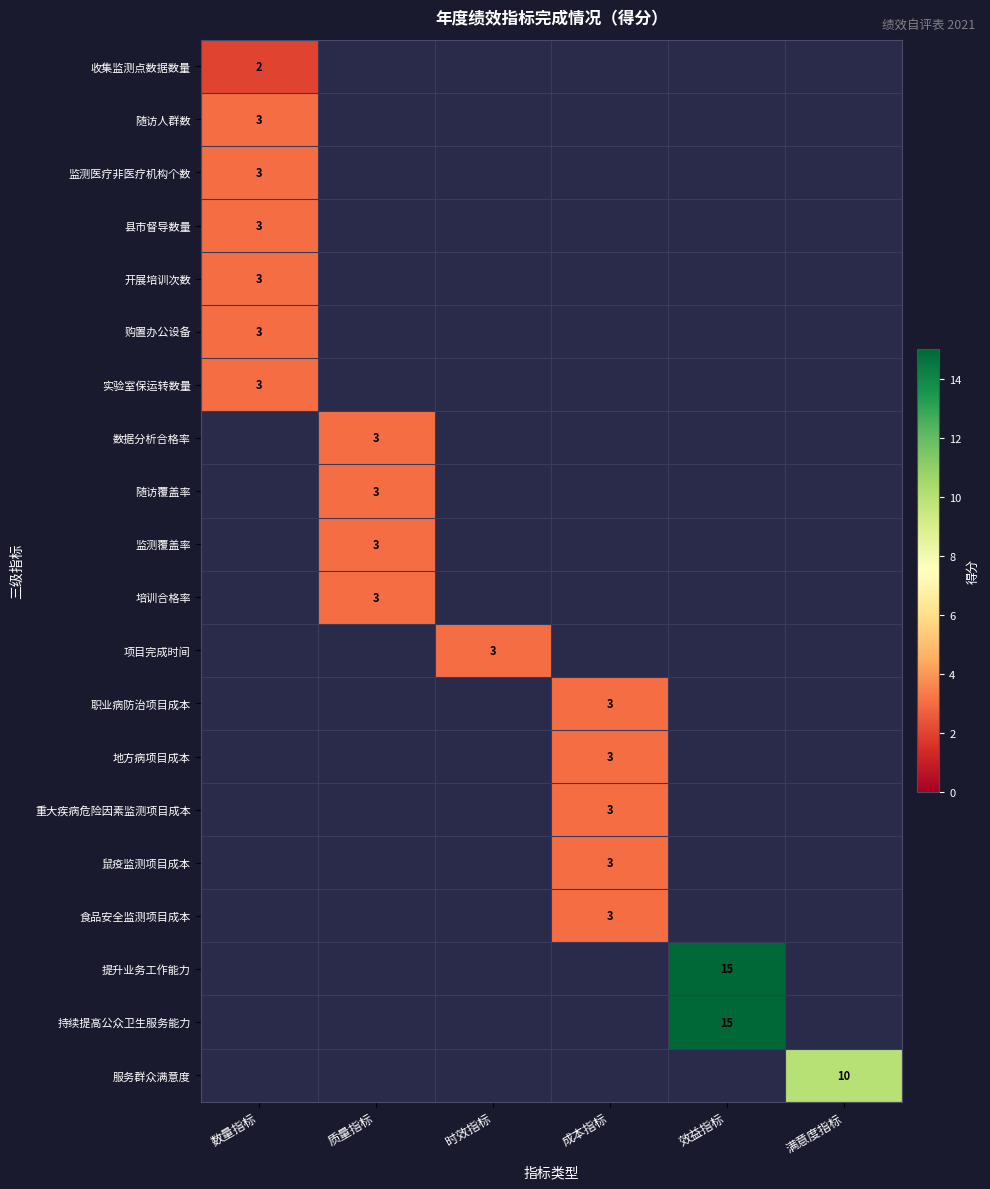

At how many categories does at least one series exceed 7?

2